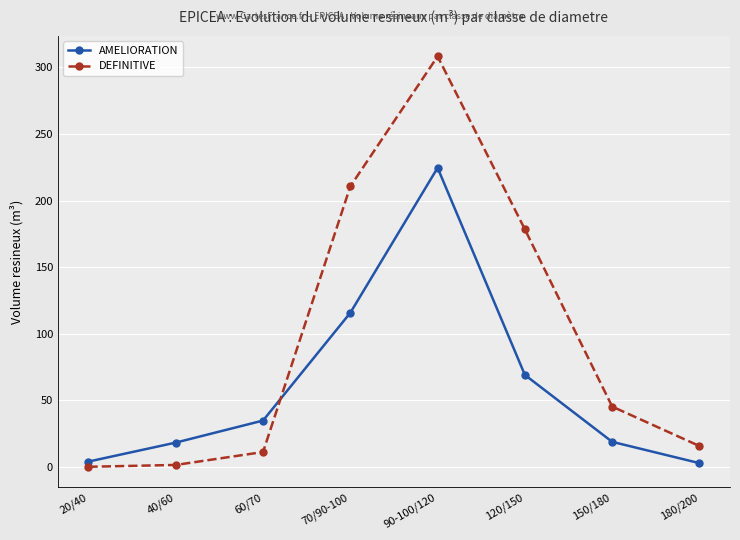

Which category has the highest value in the AMELIORATION series?

90-100/120